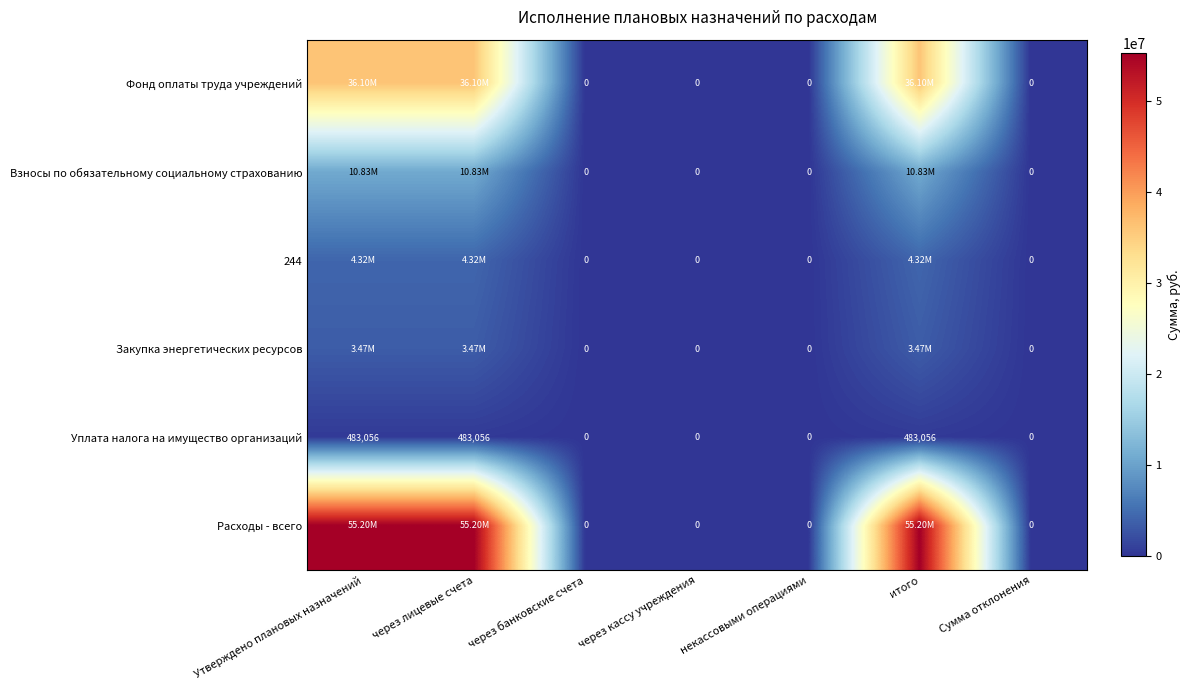

True or false: Фонд оплаты труда учреждений has a value of 0.0 at Сумма отклонения.

True